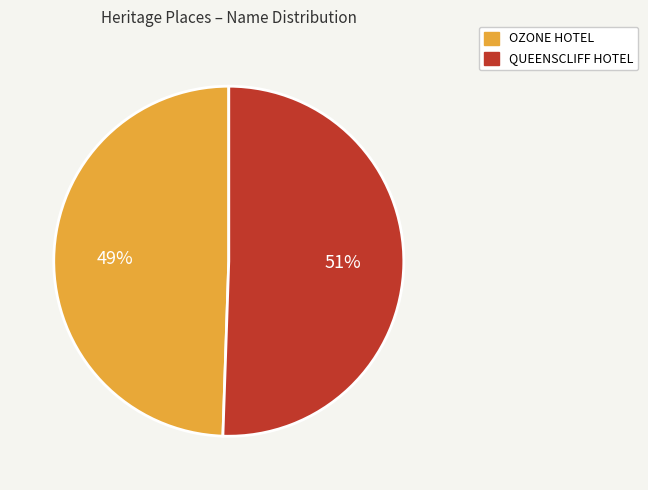

Combined, do OZONE HOTEL and QUEENSCLIFF HOTEL account for over 50%?

Yes